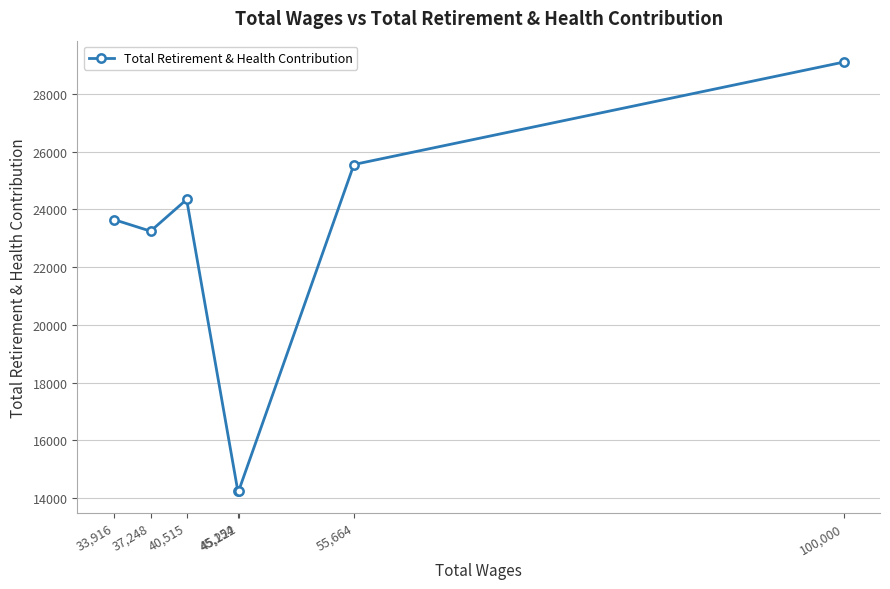

At which label is the value closest to 21671?

37,248